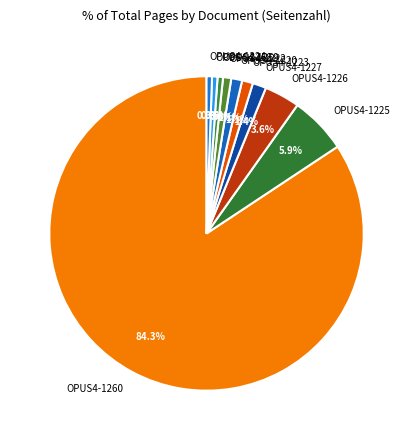

To the nearest percent, what is the difference between the OPUS4-1258 and OPUS4-1260 slice percentages?

84%